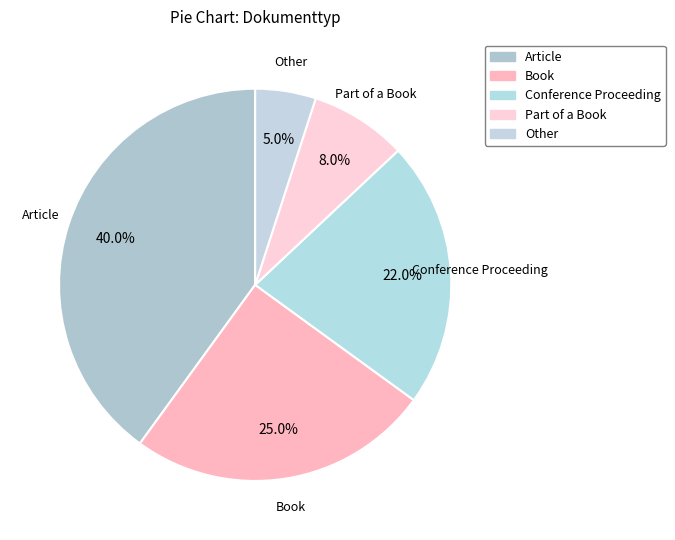

How many slices are in this pie chart?

5